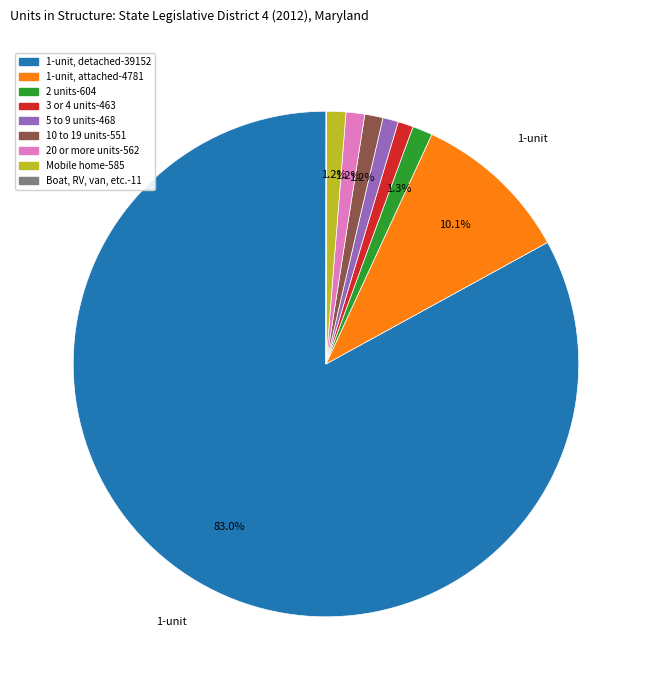

Is there any slice that represents more than half of the pie?

Yes